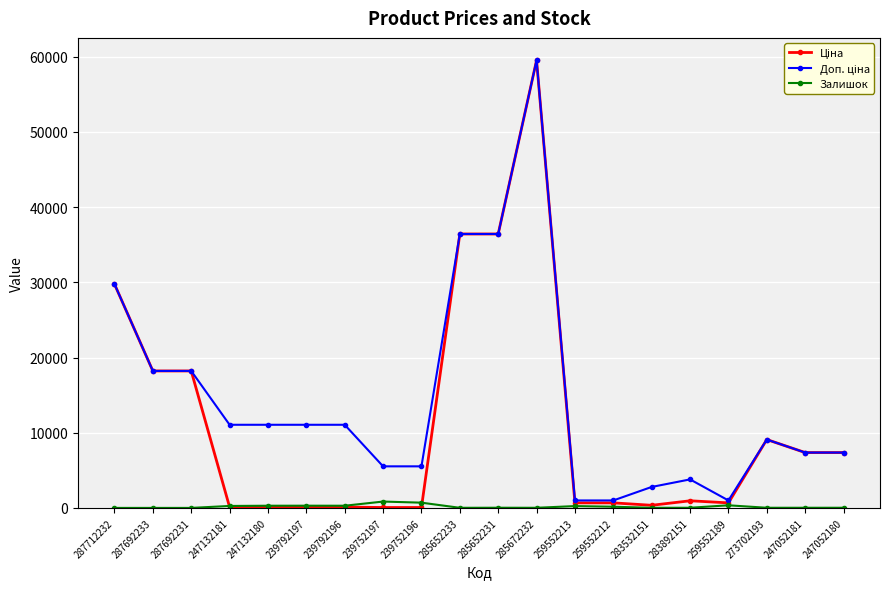

True or false: Залишок has a value of 20.0 at 247052181.

True